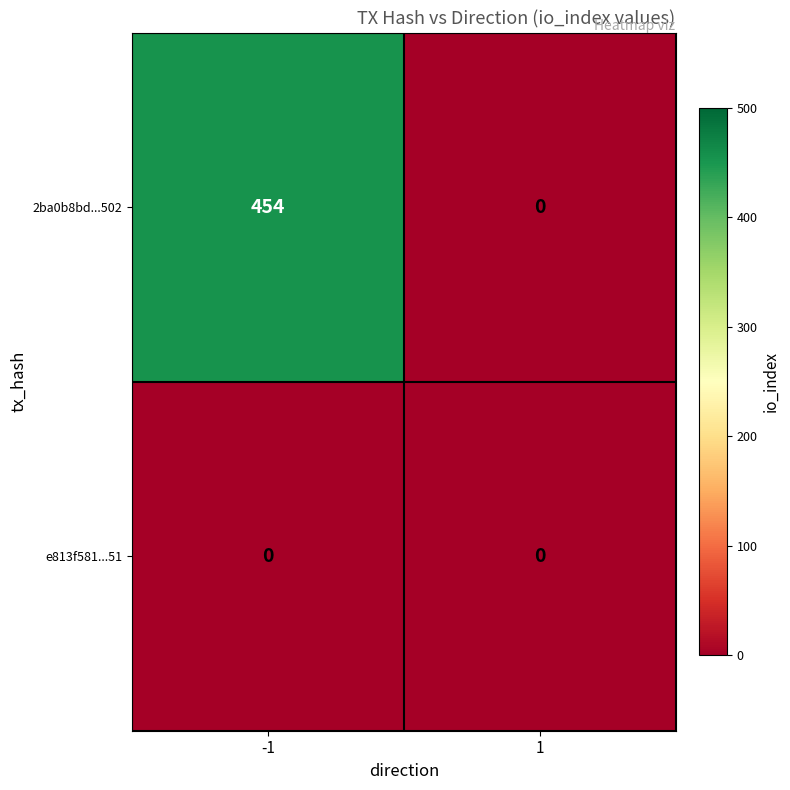

Between -1 and 1, which series saw the biggest shift?

2ba0b8bd...502